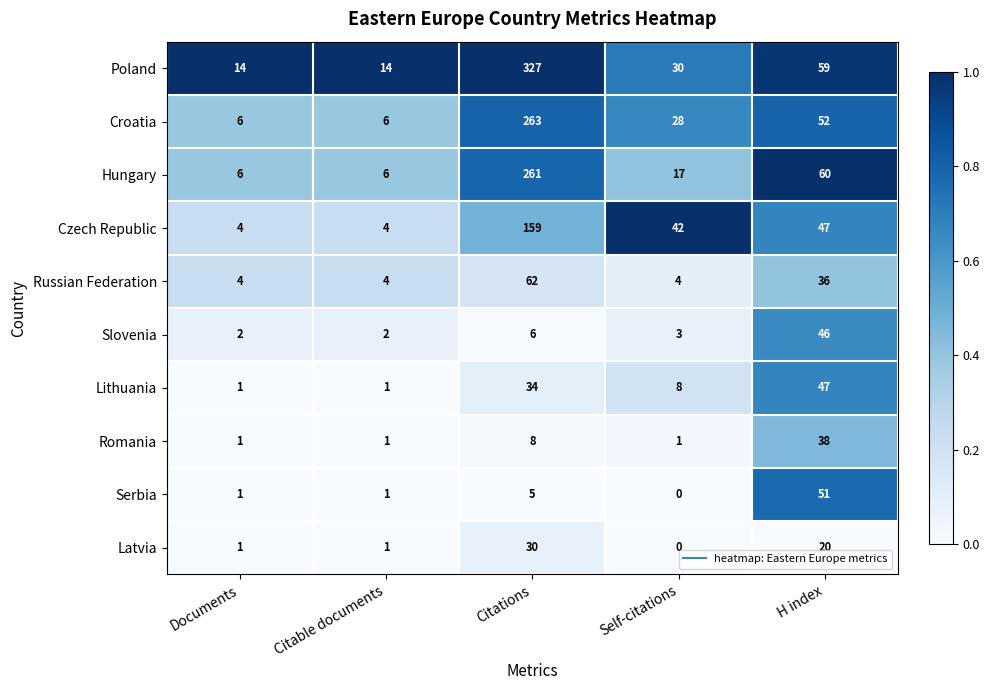

Rank the series by their maximum value, from highest to lowest.

Poland, Croatia, Hungary, Czech Republic, Russian Federation, Serbia, Lithuania, Slovenia, Romania, Latvia